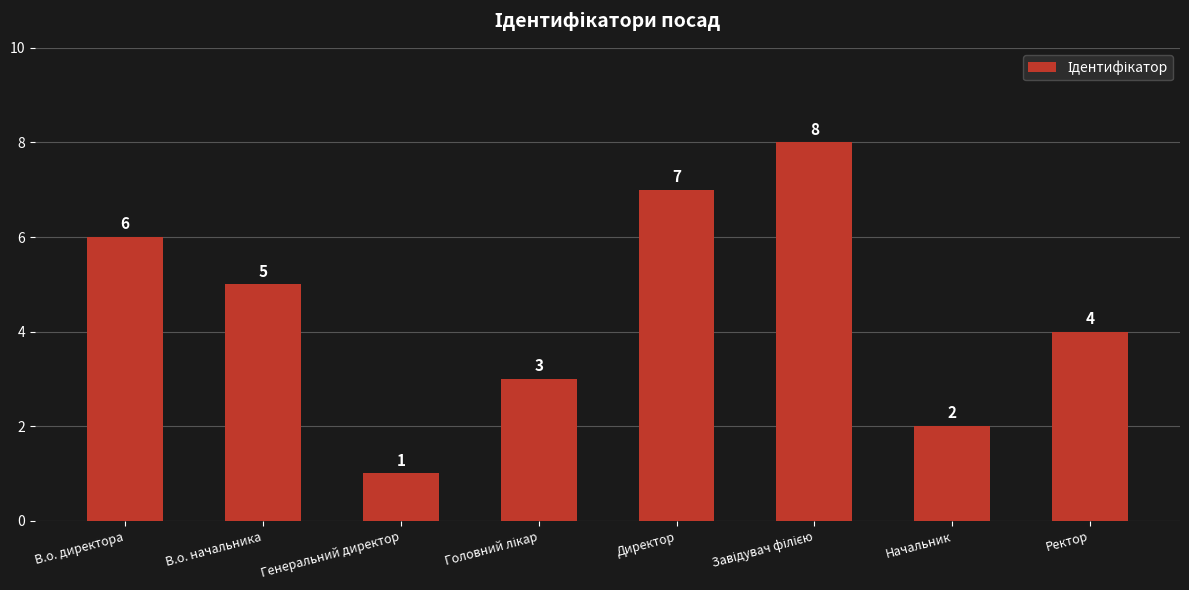

Approximately how many times larger is the value at В.о. начальника compared to Директор?

0.7